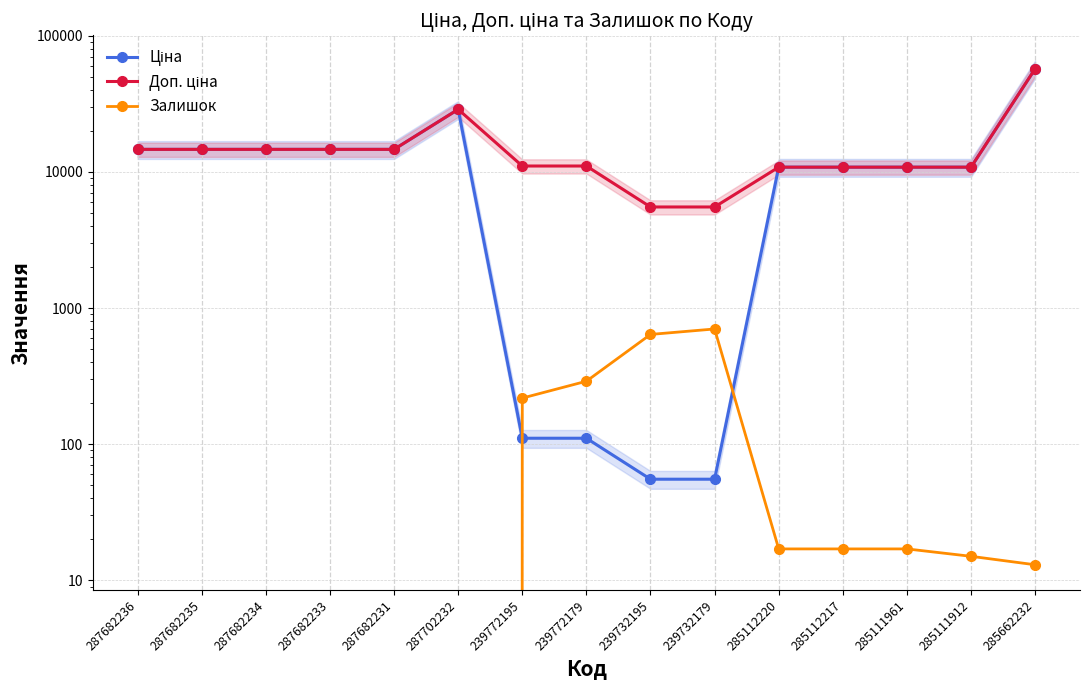

Rank the categories by Доп. ціна value from lowest to highest.

239732195, 239732179, 285112220, 285112217, 285111961, 285111912, 239772195, 239772179, 287682236, 287682235, 287682234, 287682233, 287682231, 287702232, 285662232